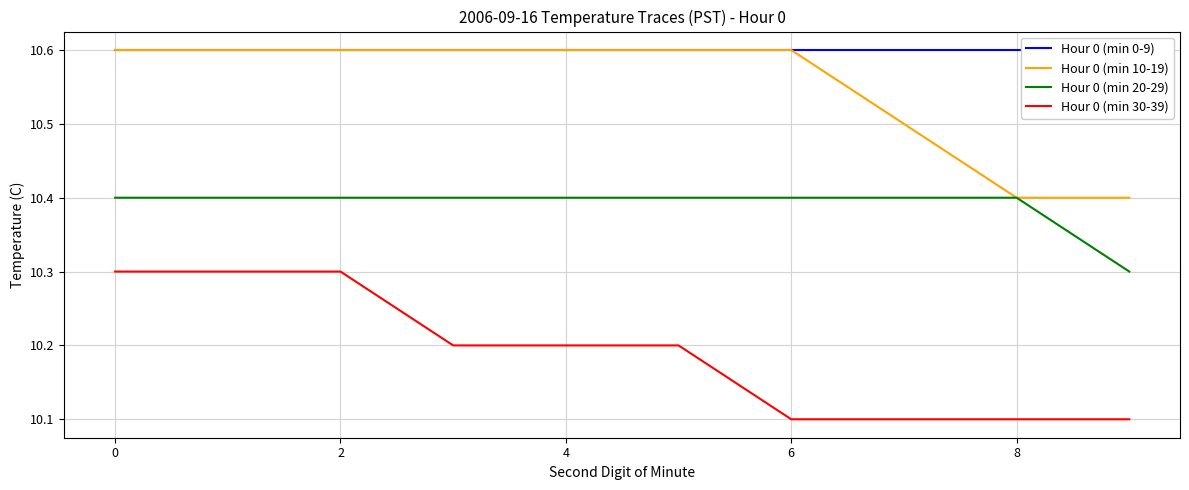

What are all the series names shown in the legend?

Hour 0 (min 0-9), Hour 0 (min 10-19), Hour 0 (min 20-29), Hour 0 (min 30-39)